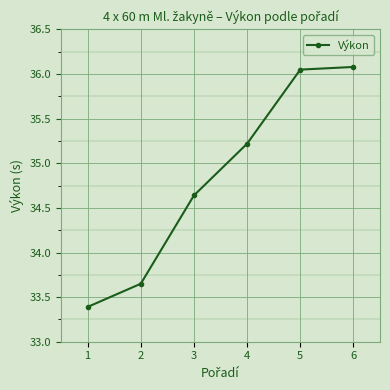

What is the change in value from 2 to 3?

+1.0